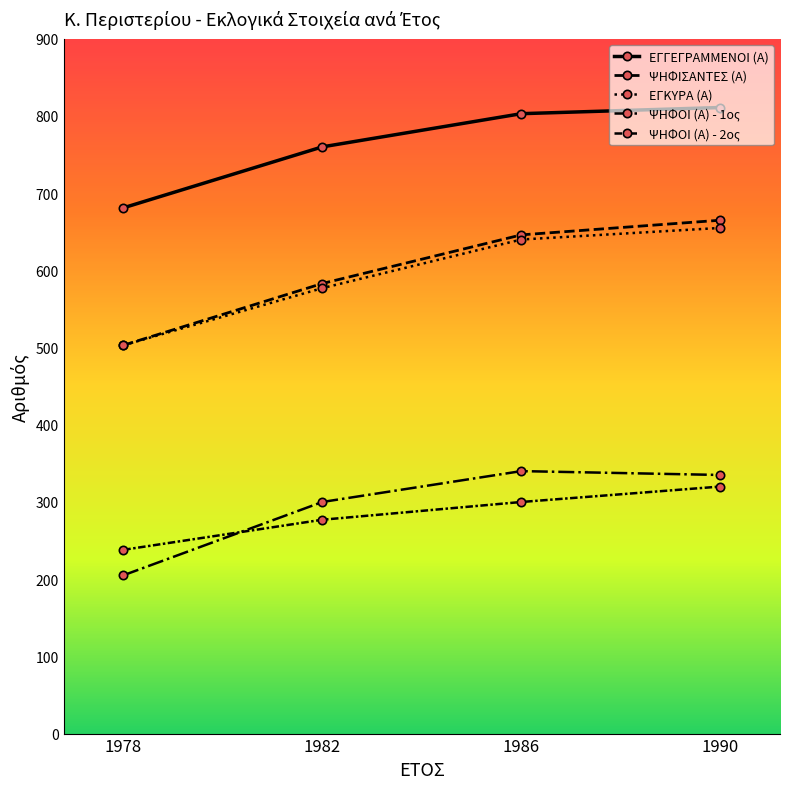

Count the number of data series in this chart.

5